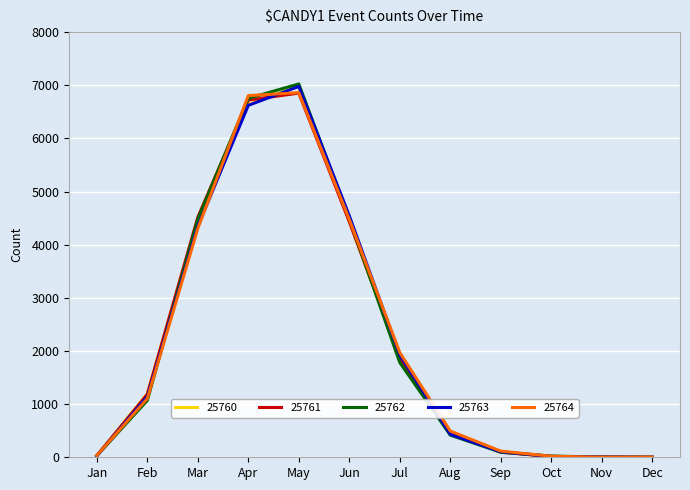

How many values in the 25763 series are below 1146?

6